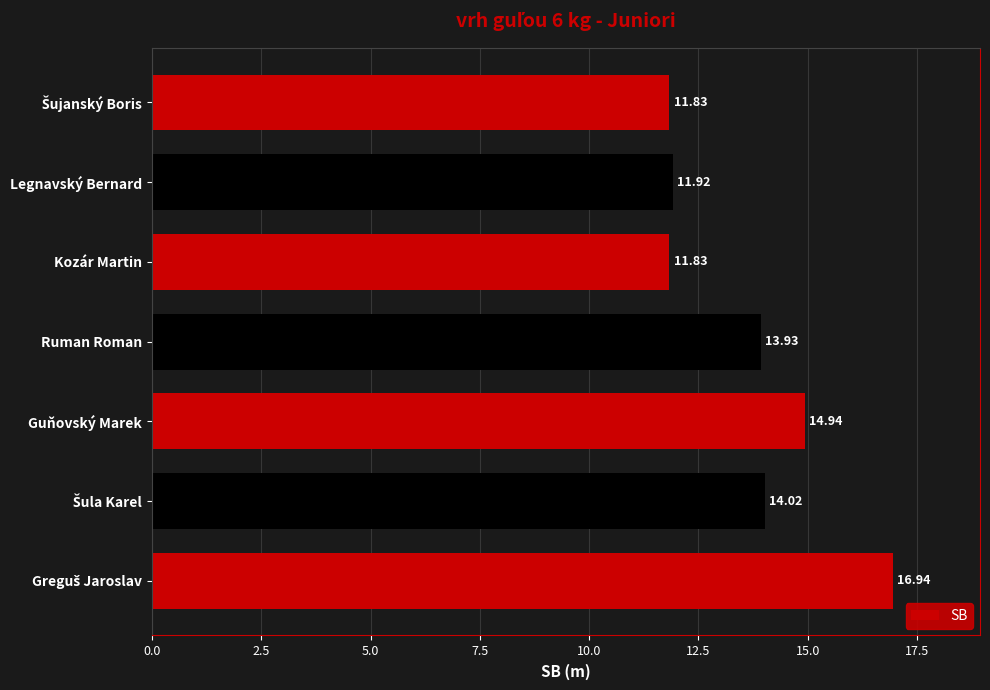

What is the difference between the maximum and second lowest values?

5.1